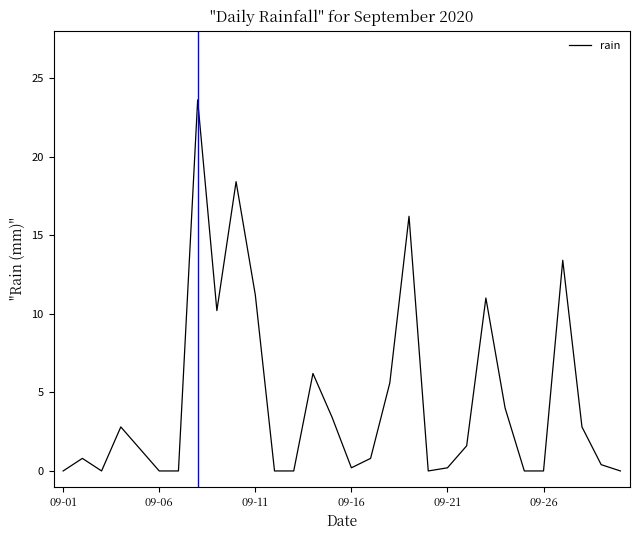

What is the difference between the maximum and minimum values?

23.6